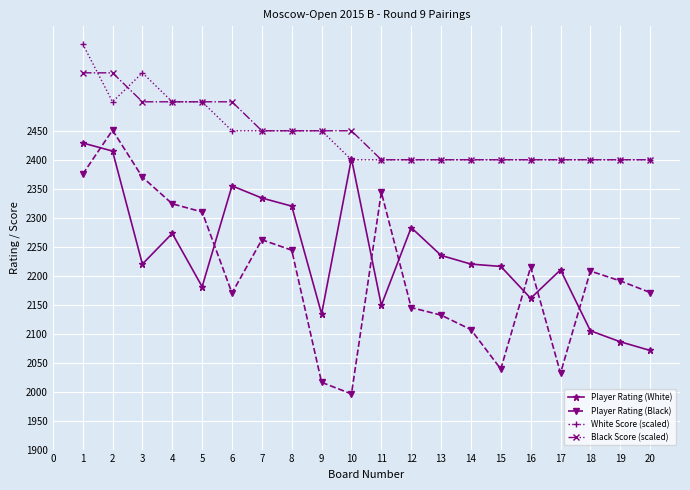

True or false: Player Rating (White) has a value of 530 at 19.

False